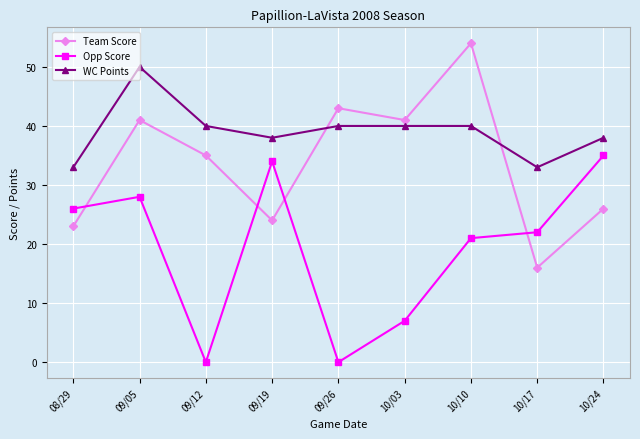

Where is the first local maximum for WC Points?

09/05